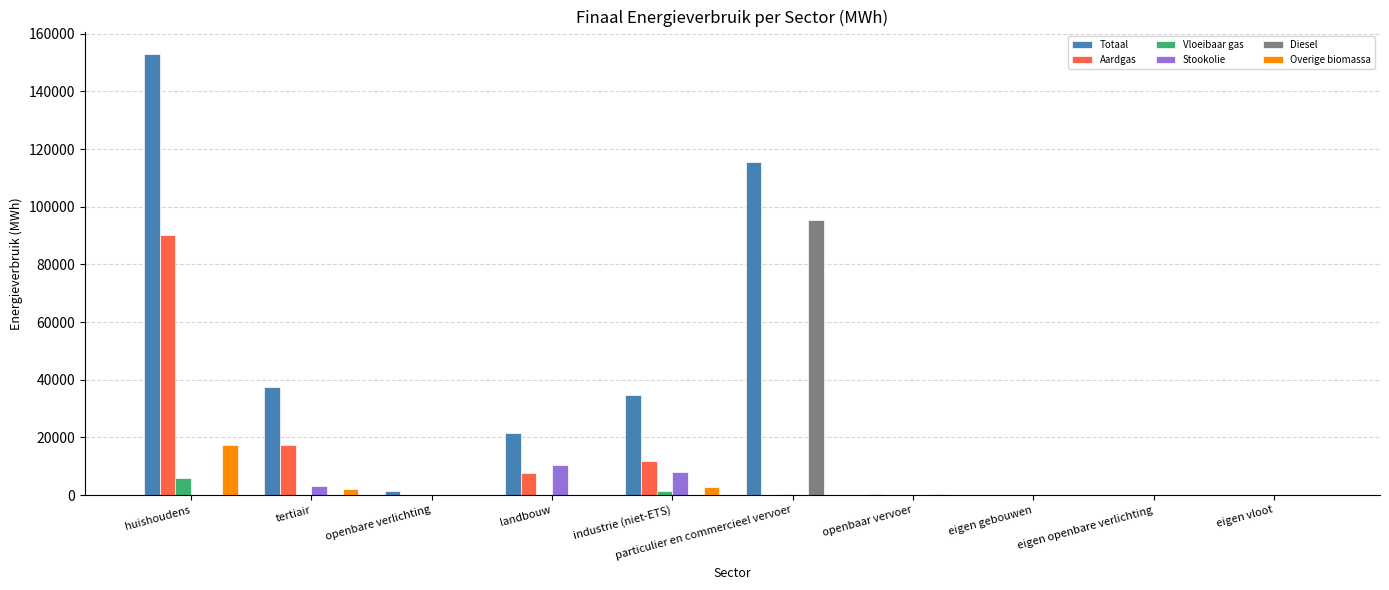

At which label does Totaal first exceed 21587?

huishoudens